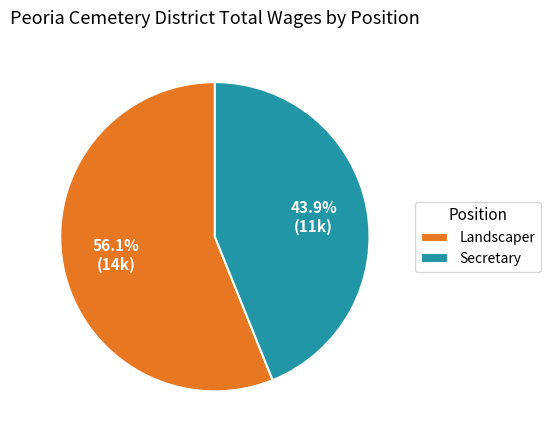

True or false: Secretary accounts for 31% of the total.

False